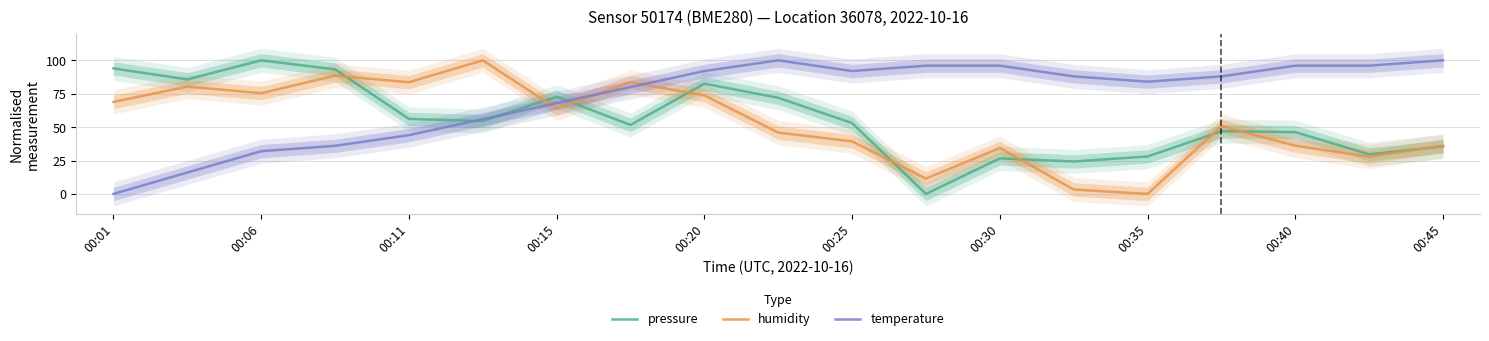

Is it true that humidity equals 130.8 at 00:20?

False